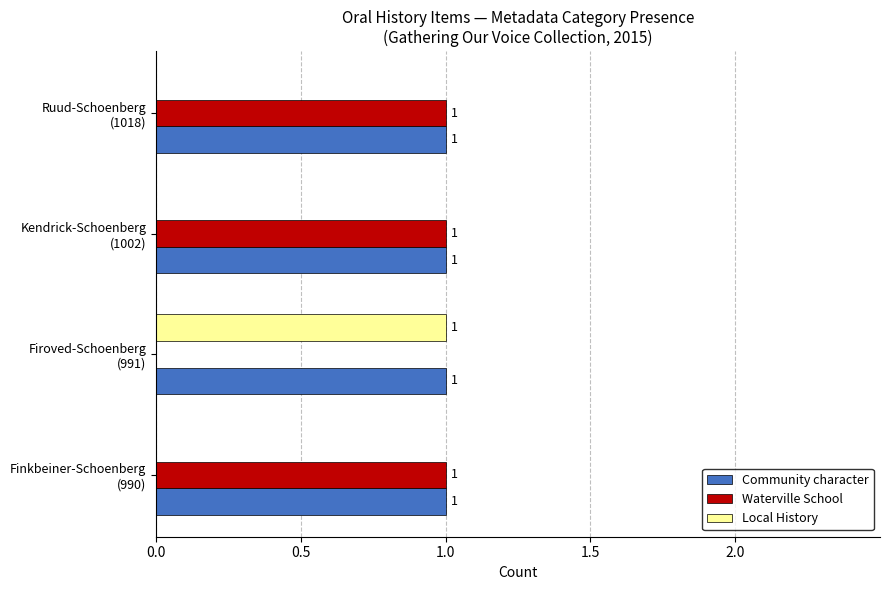

Which series has the largest total across all categories?

Community character